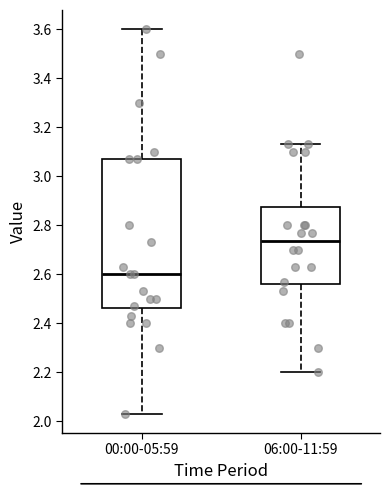

Where does the median line of the box for 00:00-05:59 sit on the y-axis? The values are not printed on the chart, so give them approximately, as read against the axis.

2.60